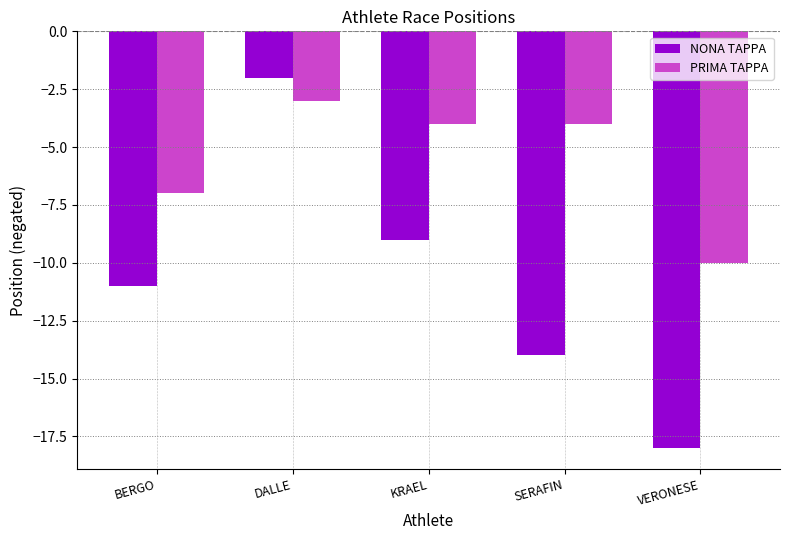

How many distinct data groups are displayed?

2